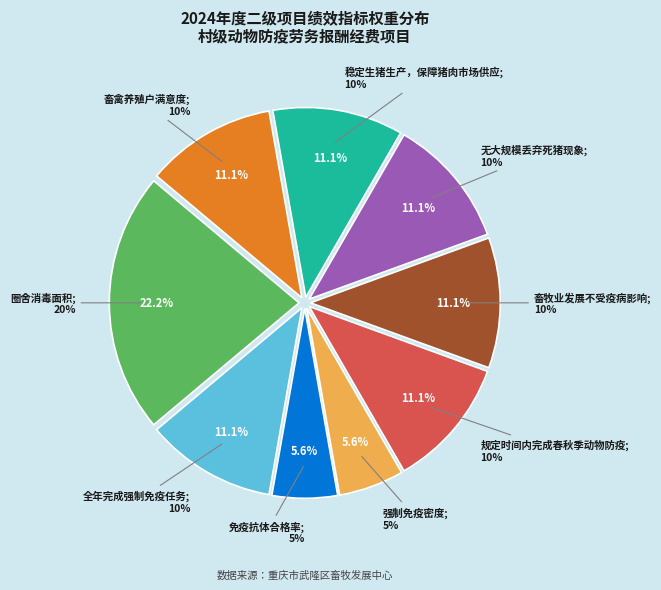

Count the number of slices in the pie.

9